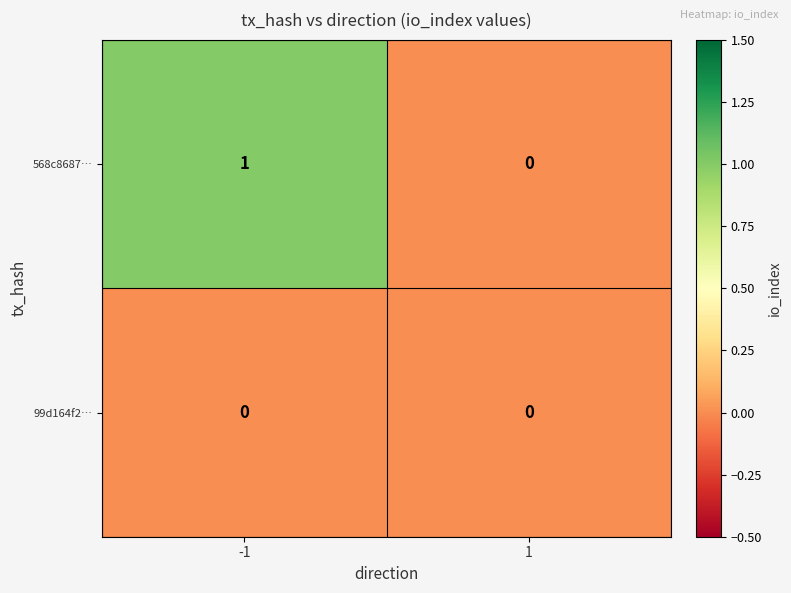

Which series has the largest range (max minus min)?

568c8687…